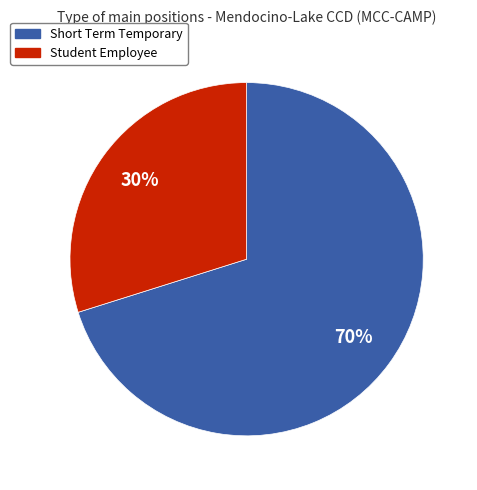

Count the number of slices in the pie.

2